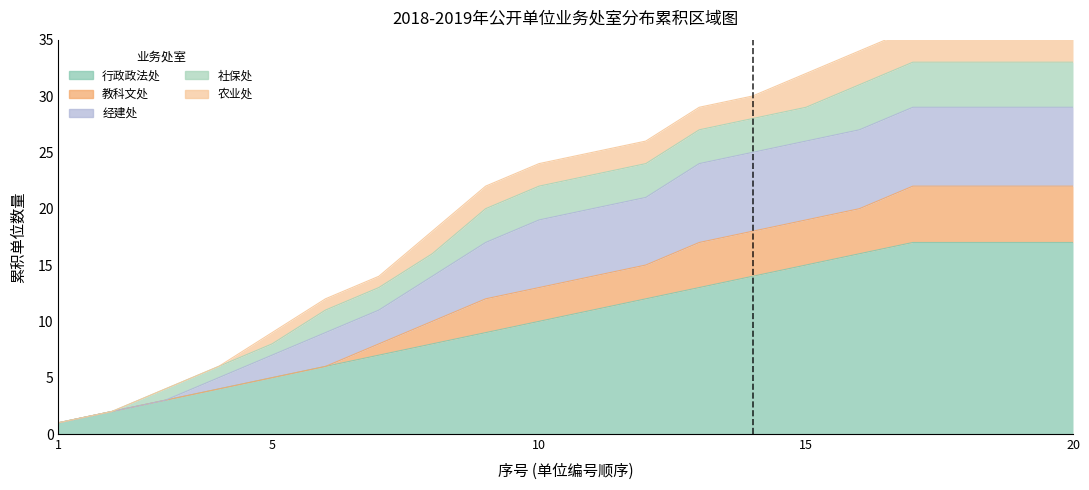

What is the difference between the highest and lowest values at 6?

2